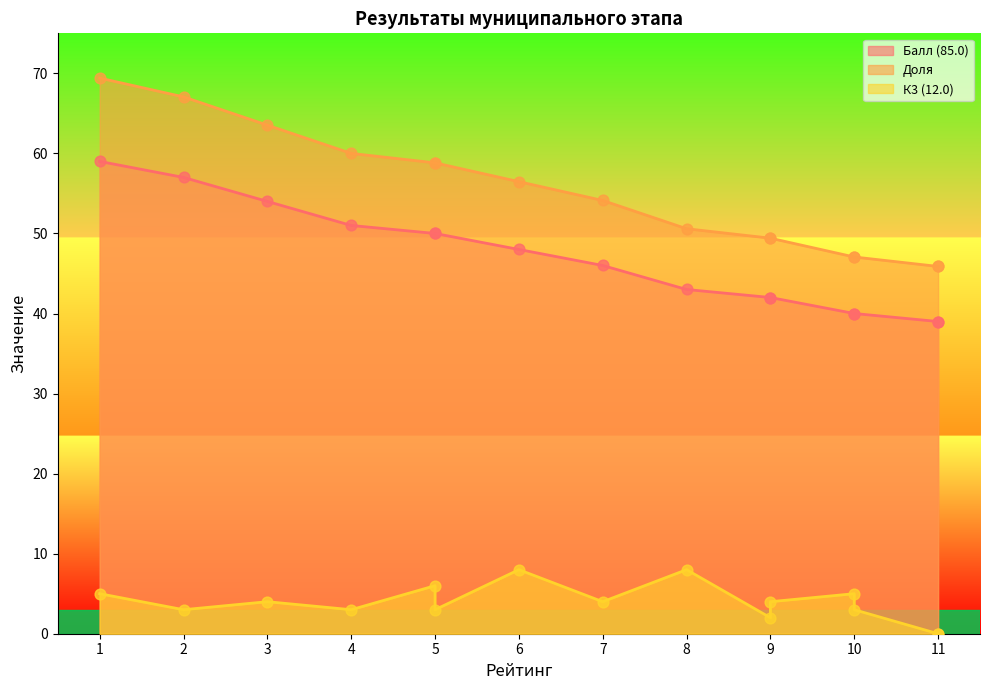

Which series reaches the minimum Y coordinate?

К3 (12.0)